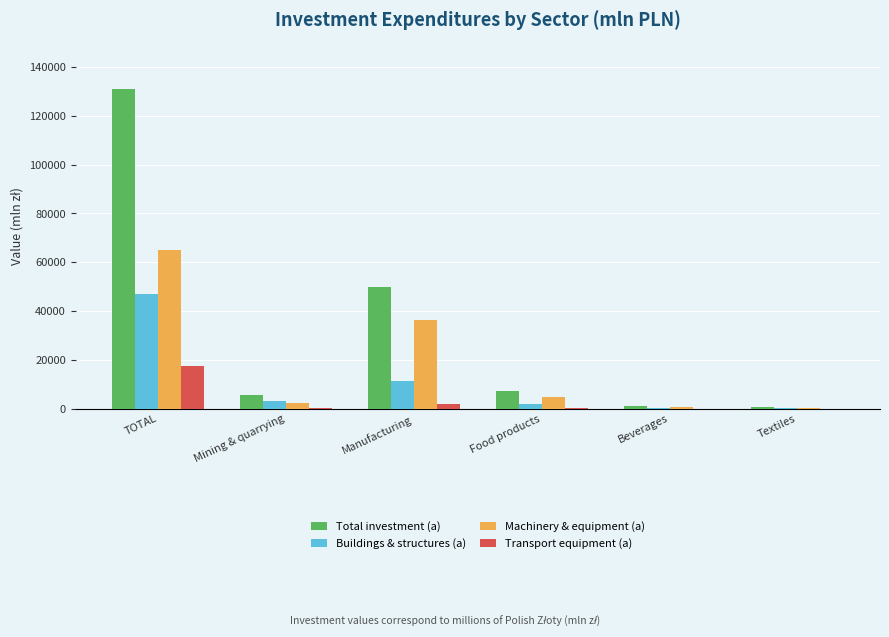

Are the bars horizontal?

No